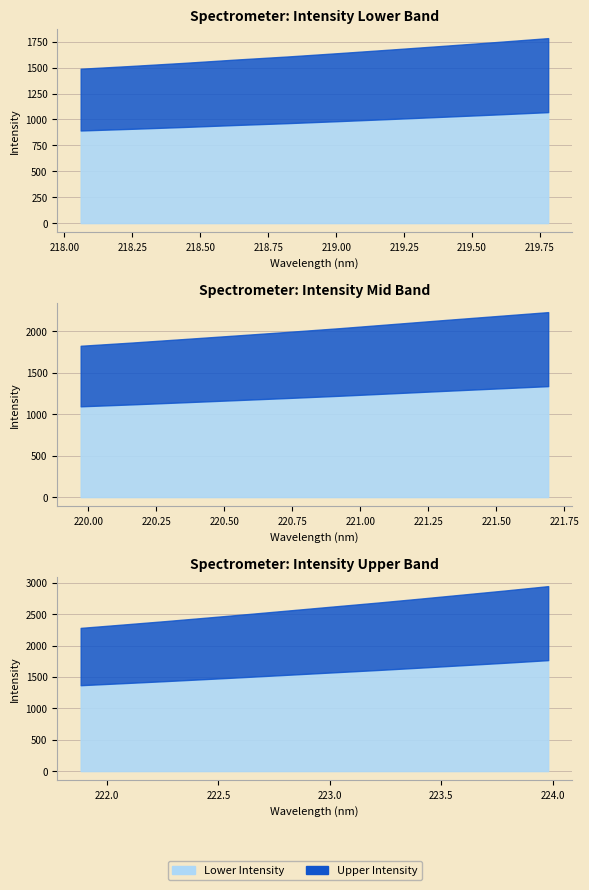

How many values exceed 2084?

16